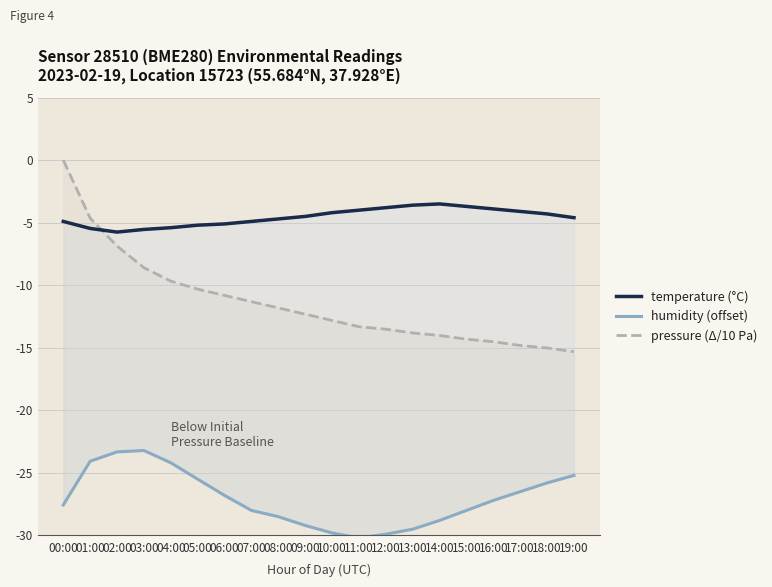

Rank the series at 03:00 from highest to lowest value.

temperature (°C), pressure (Δ/10 Pa), humidity (offset)